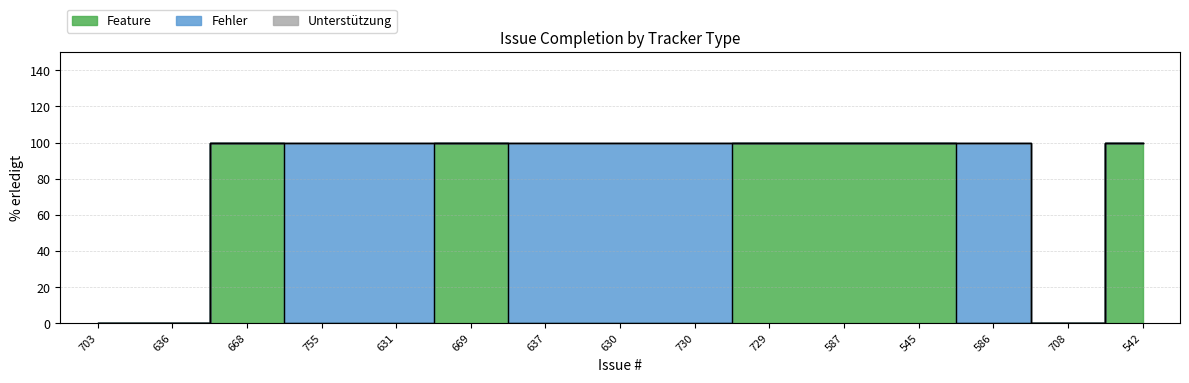

How many interior local valleys (lower than both neighbors) does the data have?

1